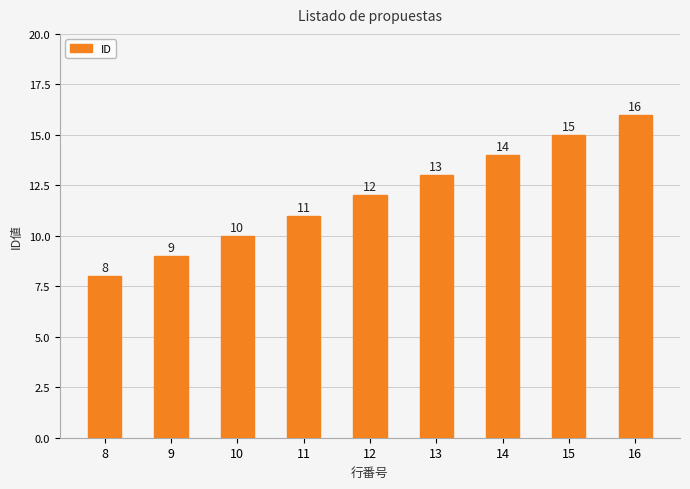

Which has a higher value, 8 or 12?

12